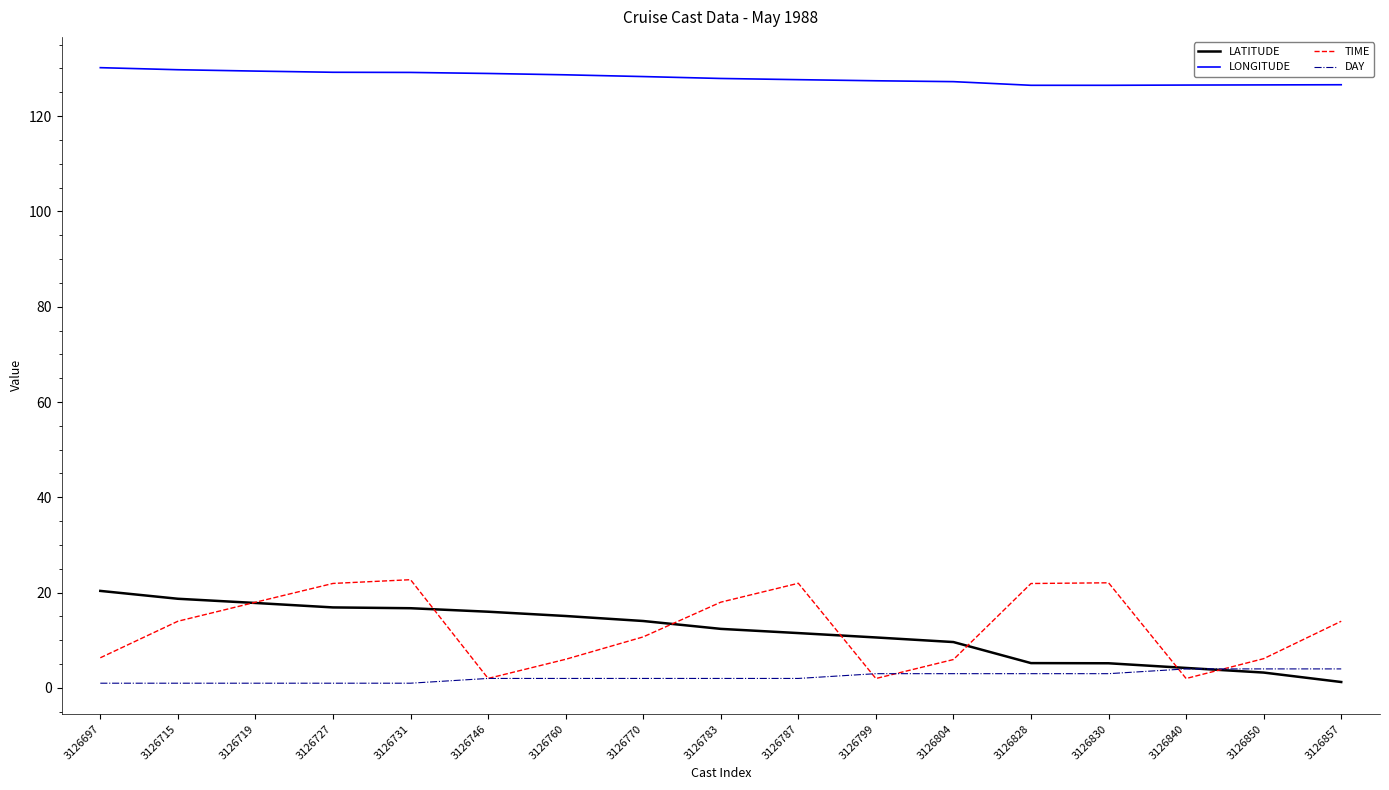

Is the value of LONGITUDE at 3126783 greater than the value of DAY at 3126715?

Yes